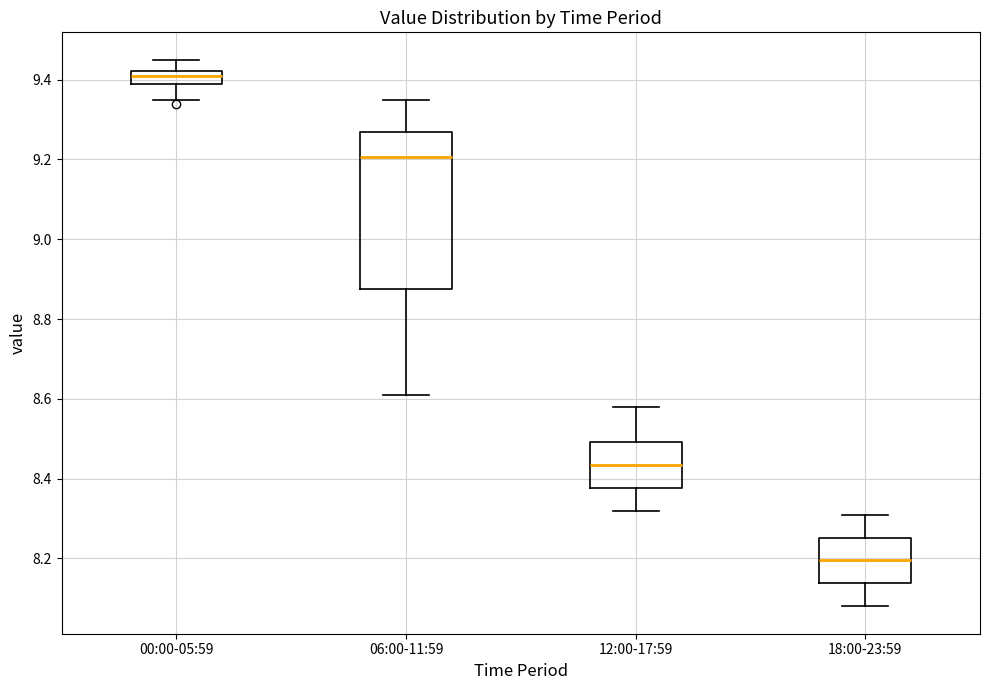

Reading left to right, read every box against the y-axis: the position of its median line, the range the box covers, and the ends of its whiskers. The values are not printed on the chart, so give them approximately, as read against the axis.

00:00-05:59: median 9.42 (inside the box), box 9.40 to 9.42, whiskers 9.36 to 9.46
06:00-11:59: median 9.20, box 8.88 to 9.28, whiskers 8.62 to 9.36
12:00-17:59: median 8.44, box 8.38 to 8.50, whiskers 8.32 to 8.58
18:00-23:59: median 8.20, box 8.14 to 8.26, whiskers 8.08 to 8.32